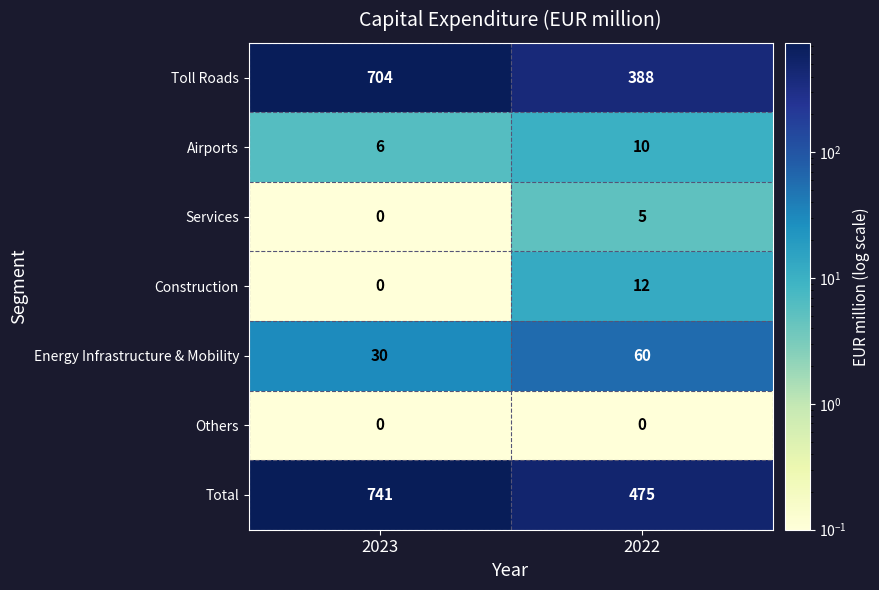

What is the sum of the Airports values at 2023 and 2022?

16